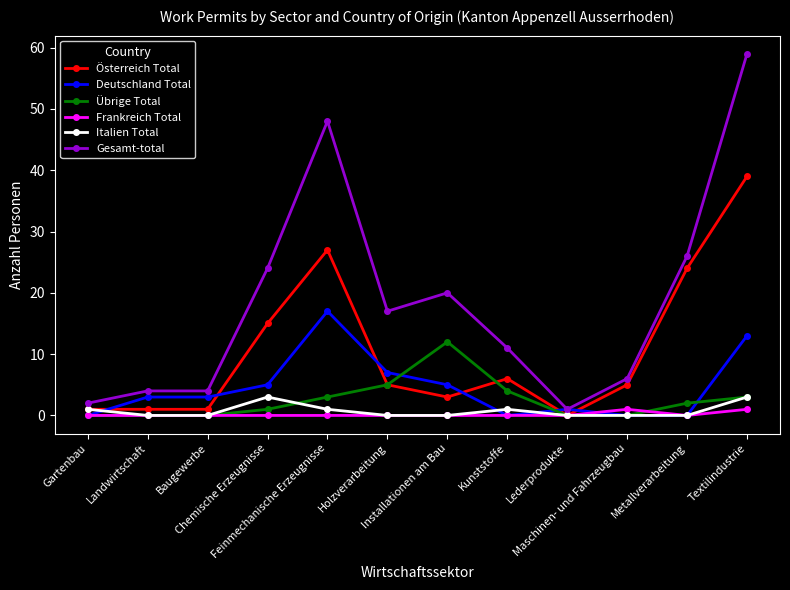

Which series has the largest total across all categories?

Gesamt-total